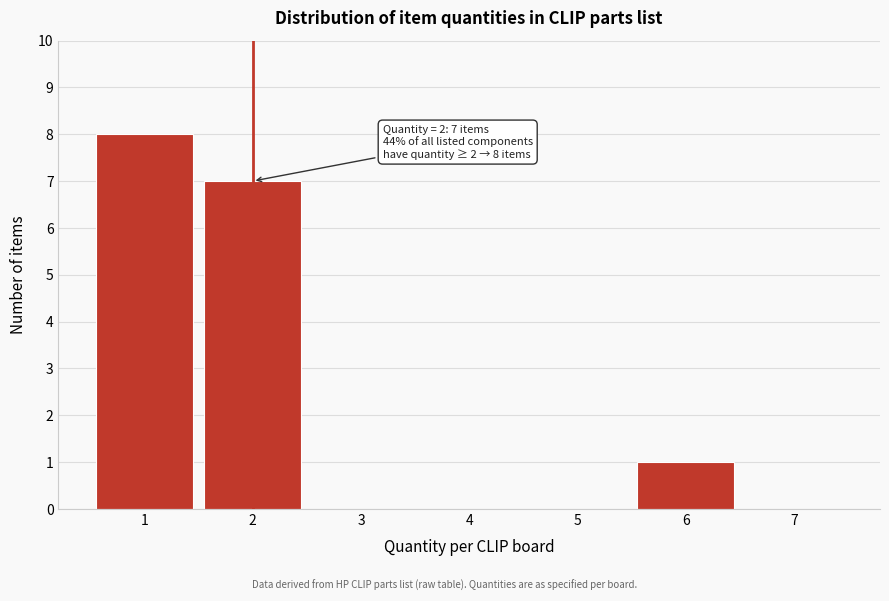

Over which range of the x-axis is the bar tallest?

0.5 to 1.5